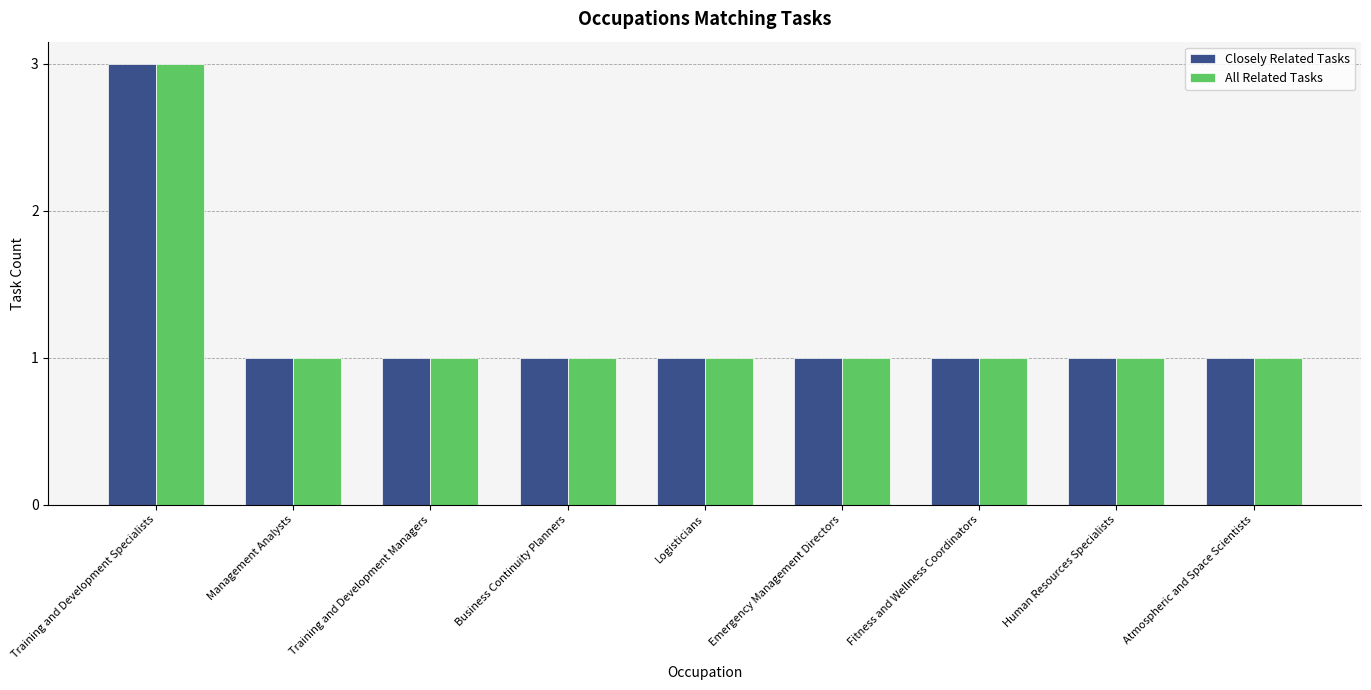

What value does the All Related Tasks series have at Training and Development Managers?

1